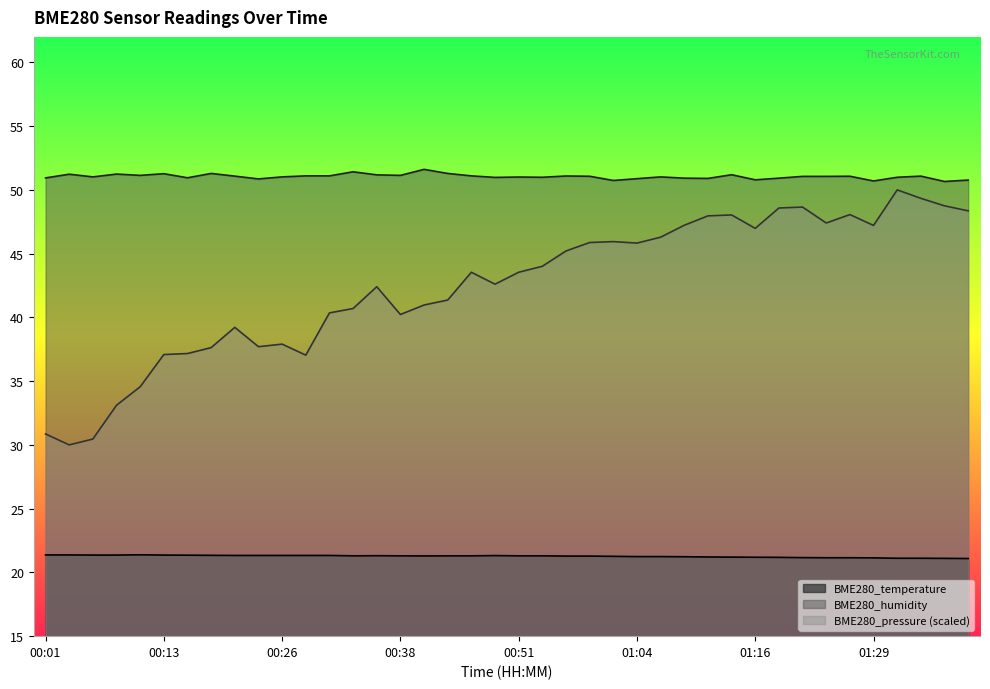

What is the maximum value shown in the chart?

51.6